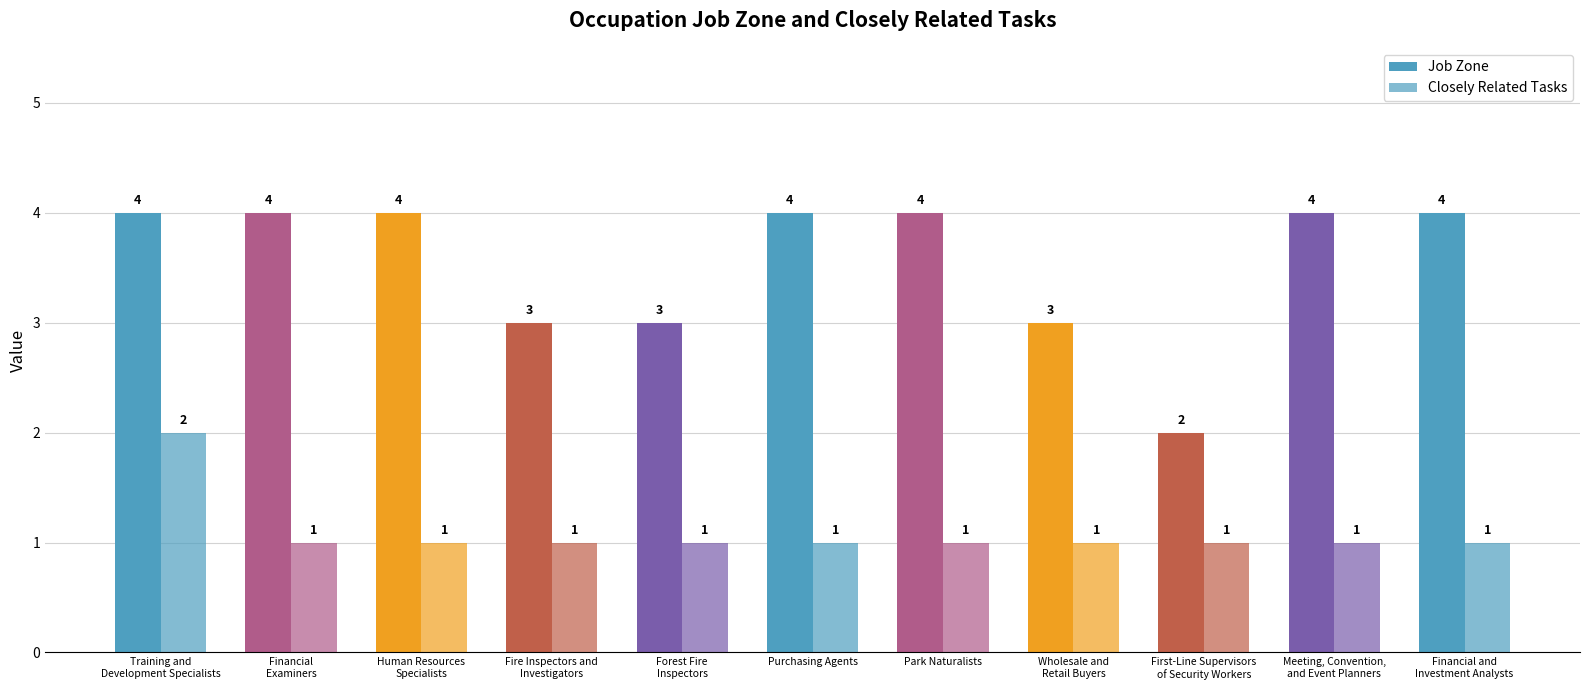

Between Training and
Development Specialists and Financial
Examiners, which is larger?

Training and
Development Specialists